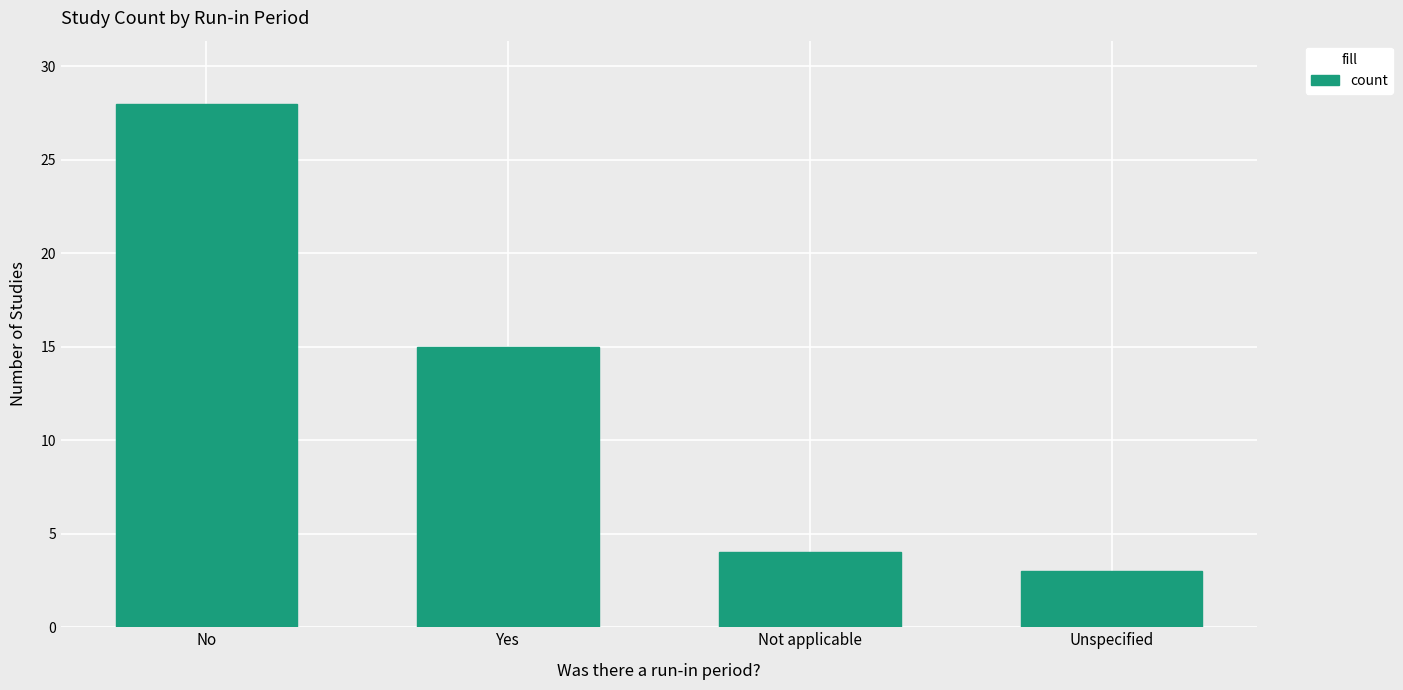

Is it true that the value at Yes is 15?

True